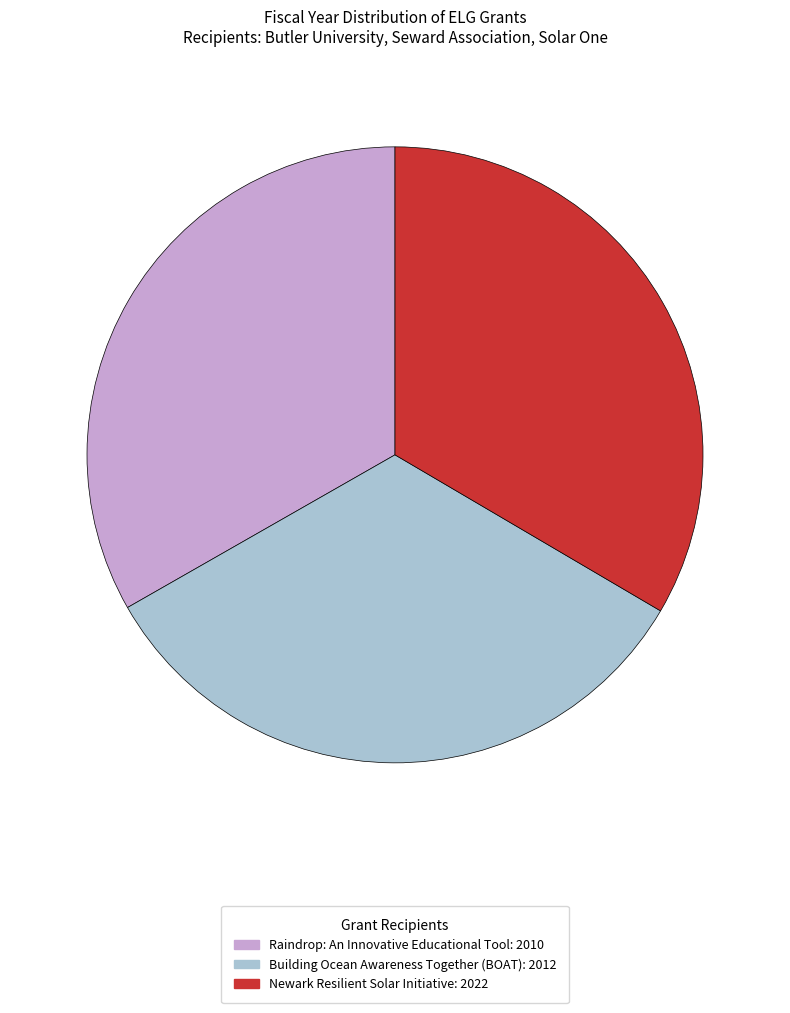

Count the number of slices in the pie.

3